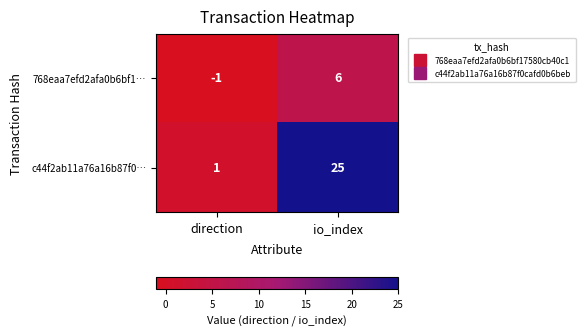

At which category is the sum across all series the highest?

io_index